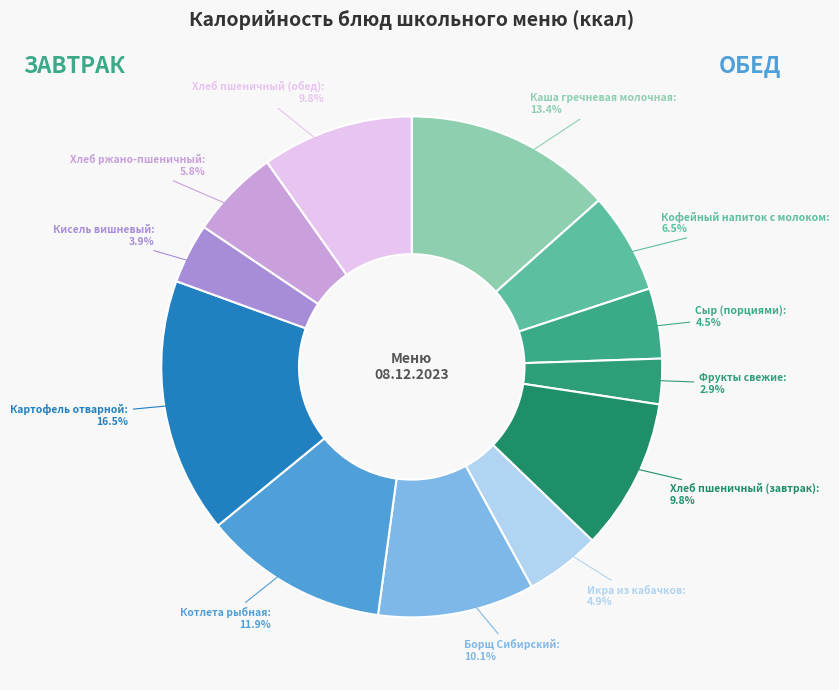

Count the number of slices in the pie.

12